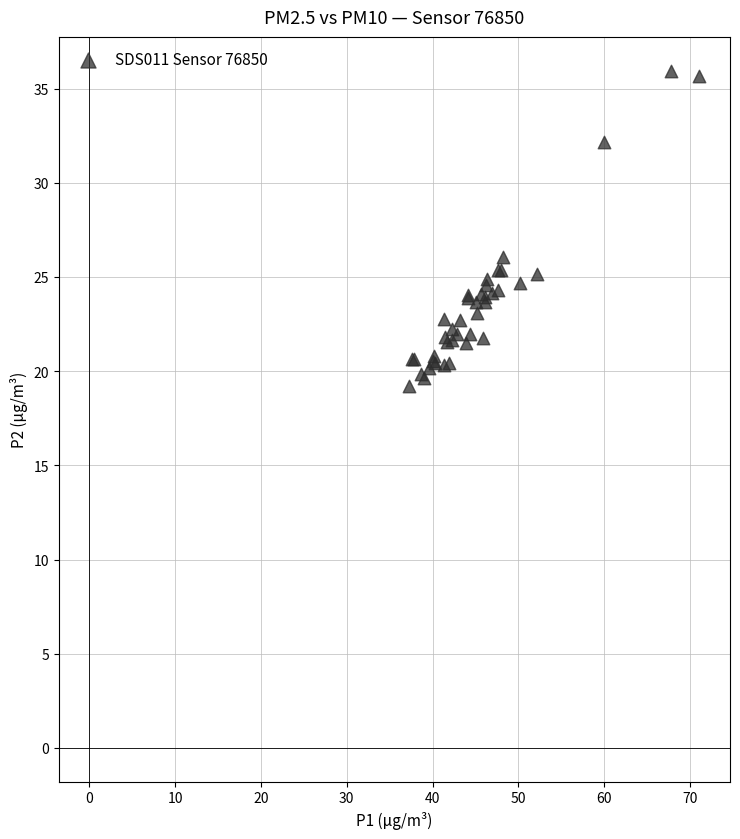

What Y value in the scatter plot is closest to 27?

26.1